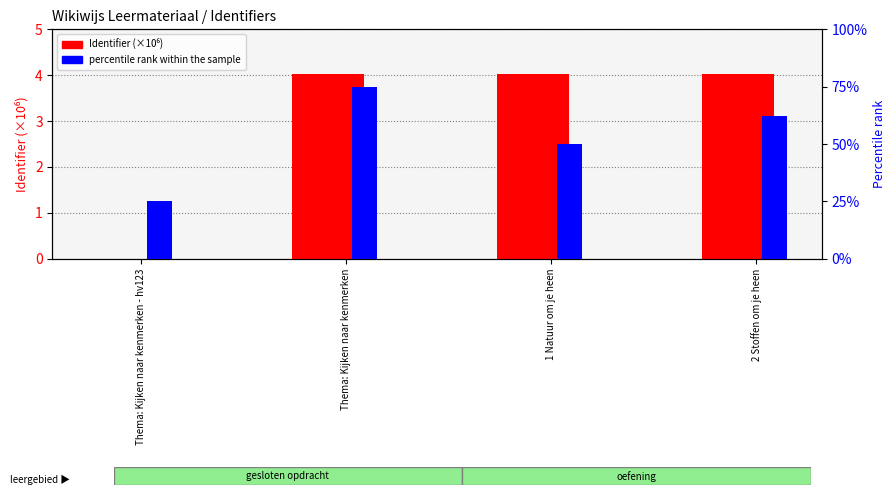

Is it true that percentile rank within the sample equals 49.5 at Thema: Kijken naar kenmerken?

False